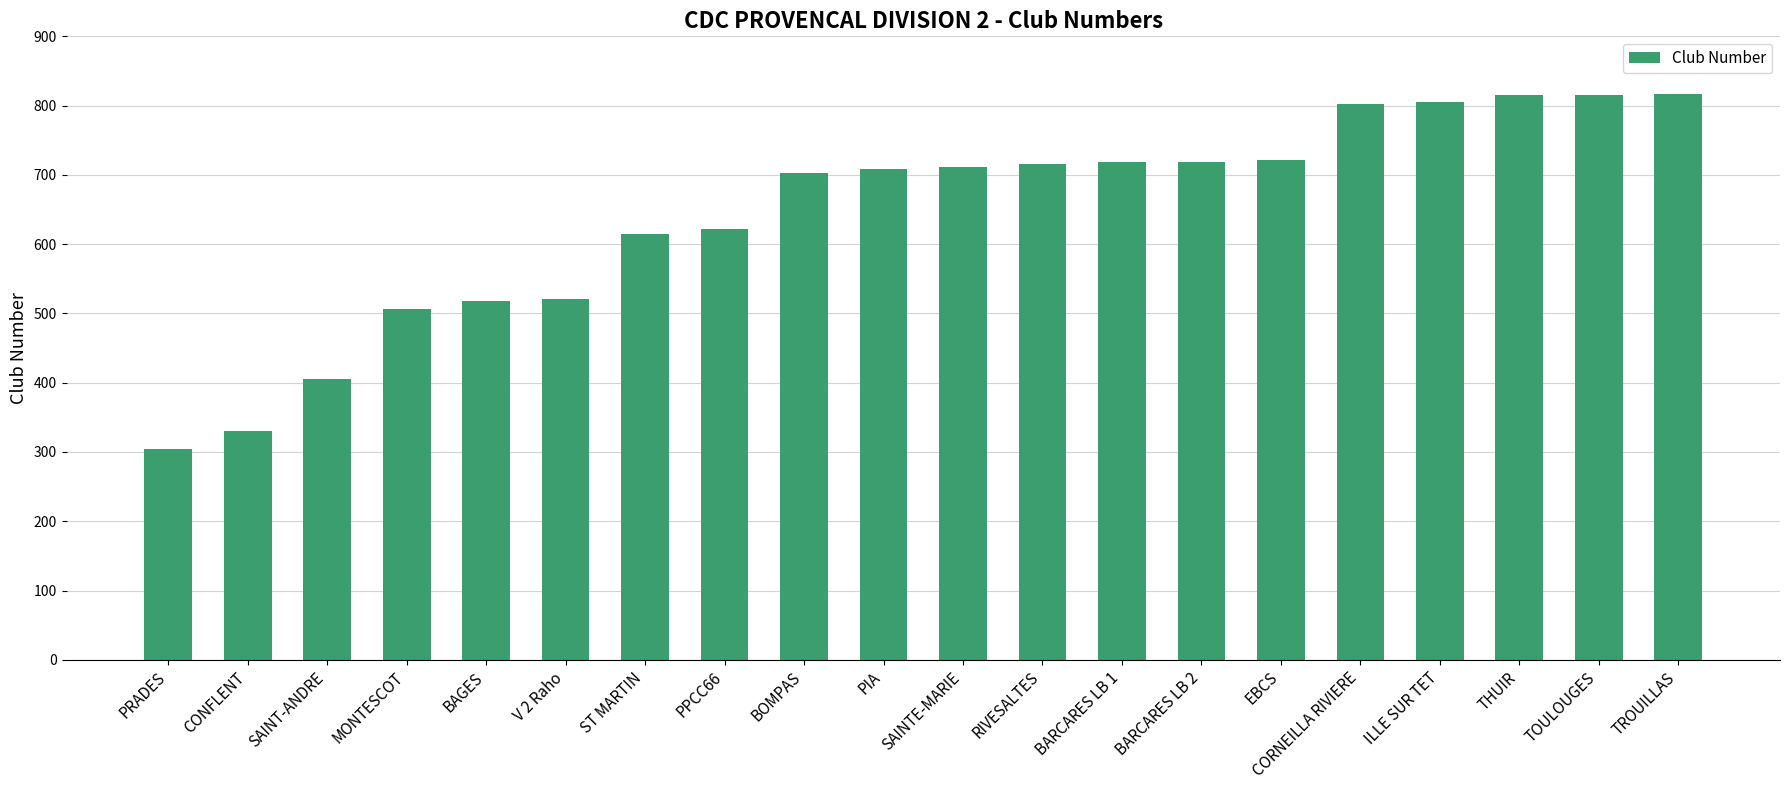

How many data points does each series have?

20